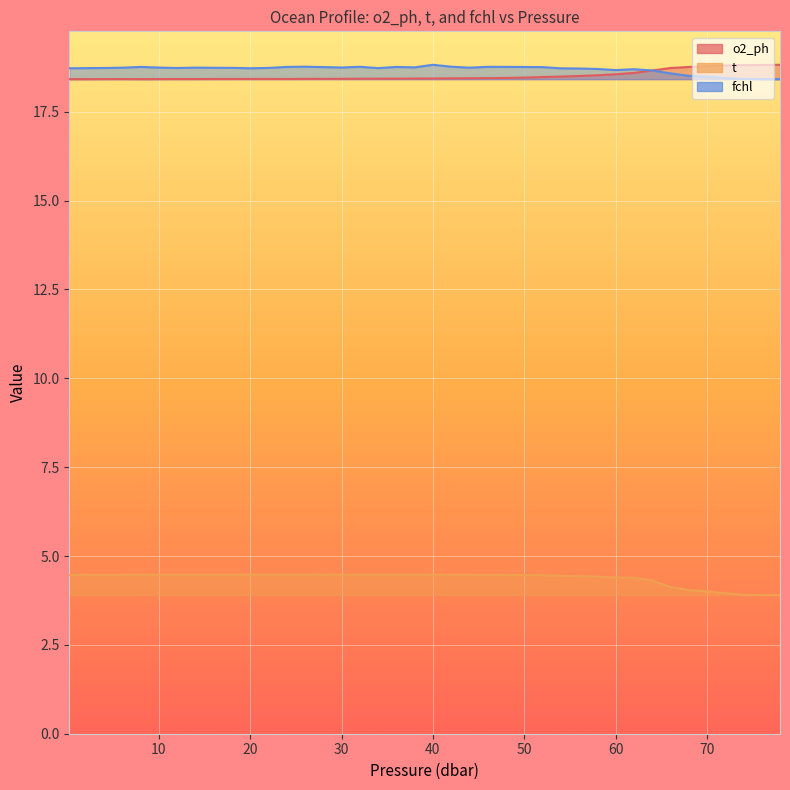

True or false: o2_ph and t cross at least once.

False